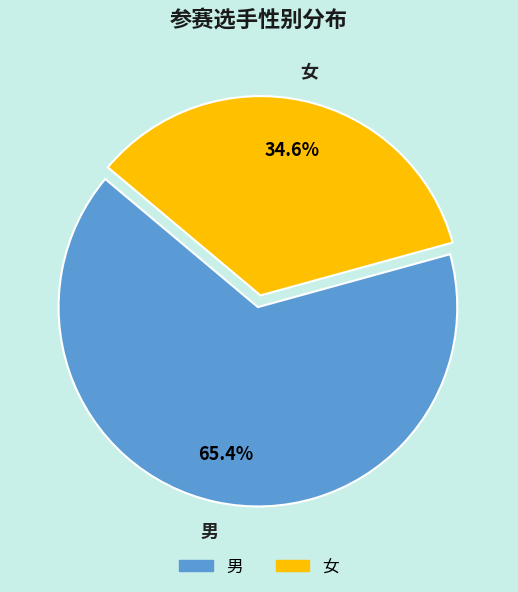

How many segments does this pie chart have?

2